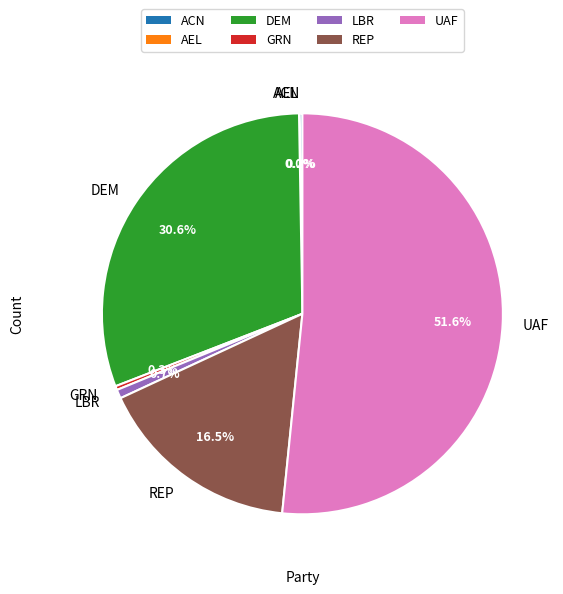

Is there any slice that represents more than half of the pie?

Yes